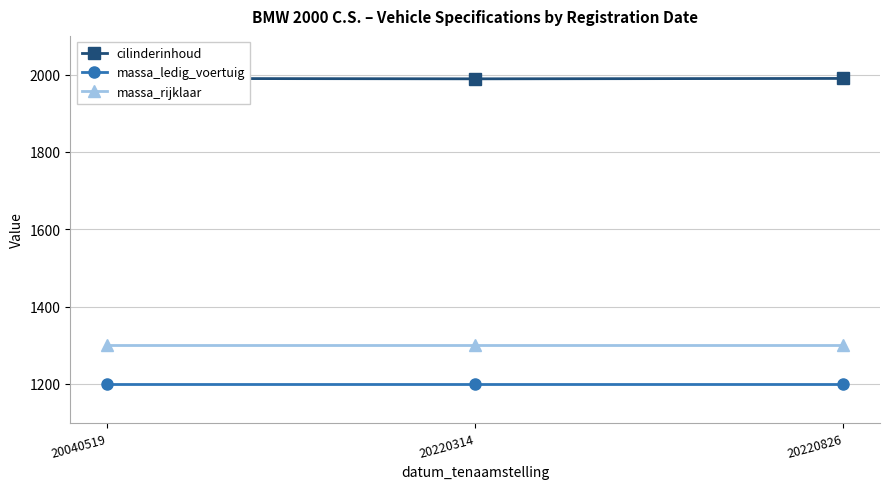

Count the number of categories in the chart.

3